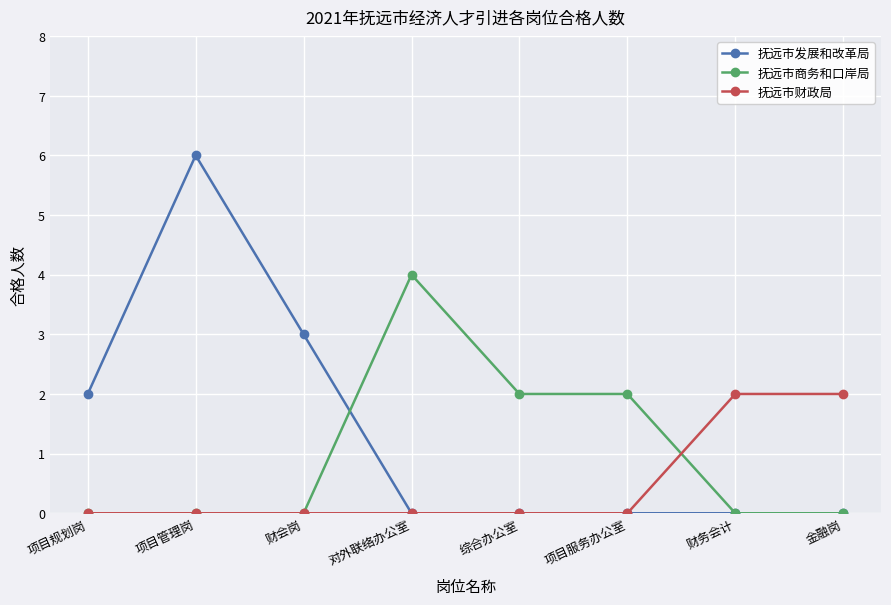

Which series changed the most between 财会岗 and 综合办公室?

抚远市发展和改革局